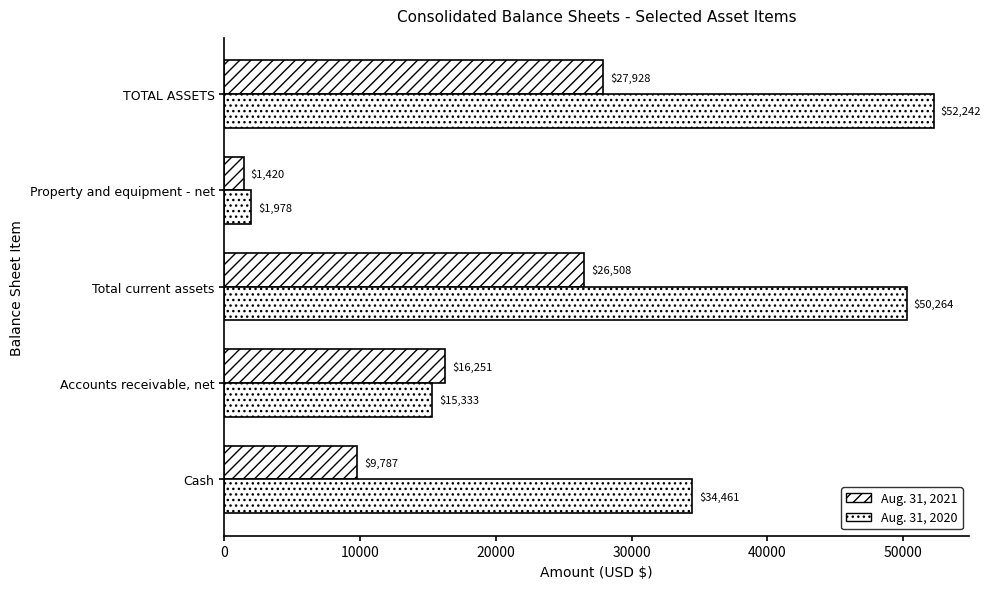

Which series has the widest spread of values?

Aug. 31, 2020